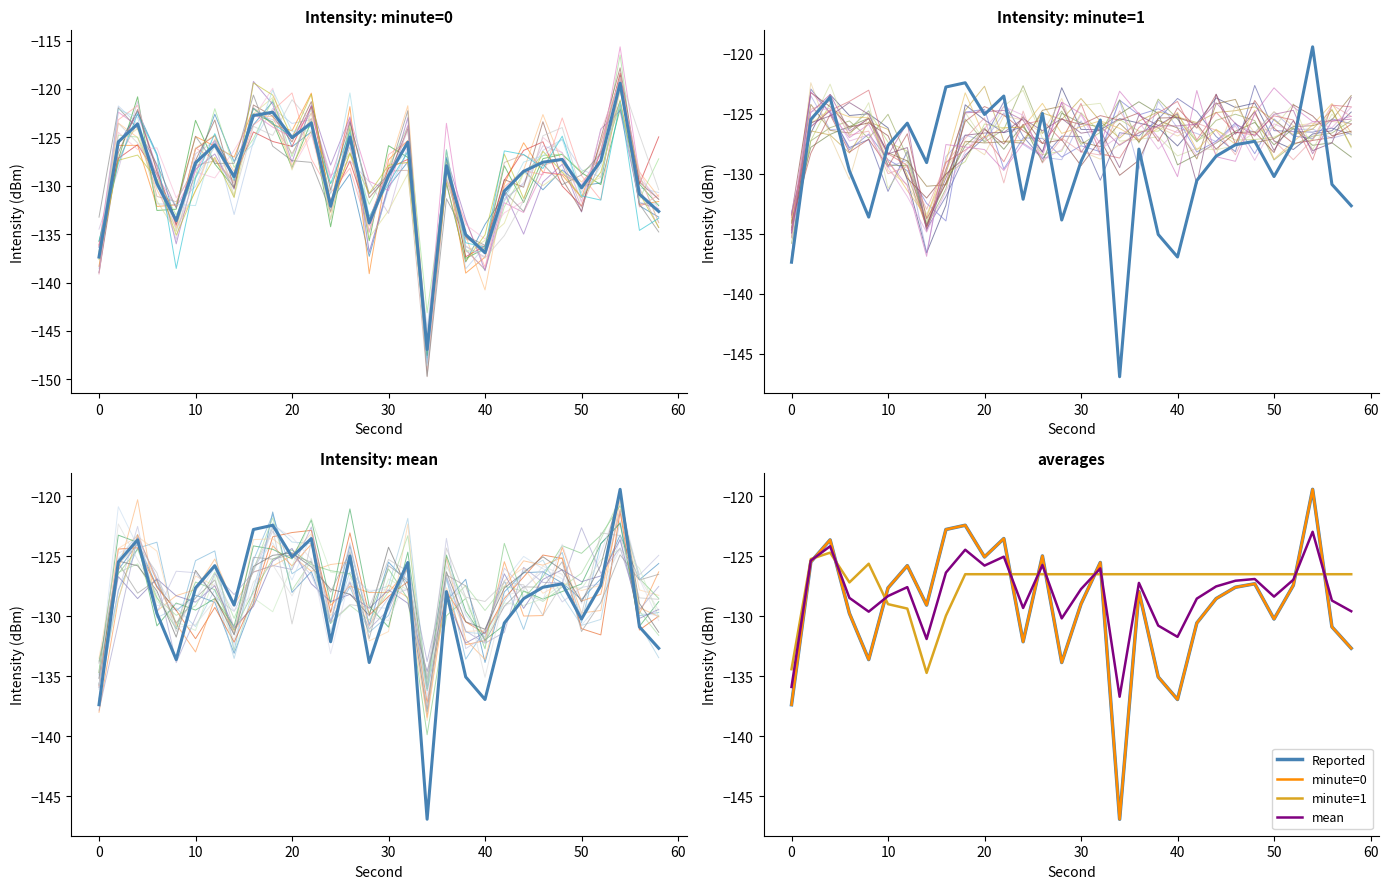

Reading left to right, list all the values displayed in this chart.

sim_0: -135.7	-126.1	-123.9	-127.5	-129.5	-128.2	-128.8	-133.1	-128.9	-121.3	-128.0	-126.3	-130.6	-124.1	-130.7	-125.5	-127.2	-136.2	-128.7	-126.9	-133.8	-128.0	-126.4	-126.3	-127.2	-128.6	-126.9	-123.2	-126.9	-125.6
Reported: -137.4	-125.5	-123.6	-129.7	-133.6	-127.6	-125.8	-129.1	-122.8	-122.4	-125.0	-123.5	-132.1	-125.0	-133.8	-129.0	-125.5	-146.9	-127.9	-135.0	-136.9	-130.6	-128.5	-127.6	-127.3	-130.2	-127.4	-119.4	-130.9	-132.7
minute=0: -137.4	-125.5	-123.6	-129.7	-133.6	-127.6	-125.8	-129.1	-122.8	-122.4	-125.0	-123.5	-132.1	-125.0	-133.8	-129.0	-125.5	-146.9	-127.9	-135.0	-136.9	-130.6	-128.5	-127.6	-127.3	-130.2	-127.4	-119.4	-130.9	-132.7
minute=1: -134.4	-125.2	-124.7	-127.2	-125.6	-129.0	-129.3	-134.7	-129.9	-126.5	-126.5	-126.5	-126.5	-126.5	-126.5	-126.5	-126.5	-126.5	-126.5	-126.5	-126.5	-126.5	-126.5	-126.5	-126.5	-126.5	-126.5	-126.5	-126.5	-126.5
mean: -135.9	-125.3	-124.2	-128.5	-129.6	-128.3	-127.6	-131.9	-126.3	-124.4	-125.8	-125.0	-129.3	-125.7	-130.2	-127.7	-126.0	-136.7	-127.2	-130.8	-131.7	-128.5	-127.5	-127.0	-126.9	-128.4	-126.9	-122.9	-128.7	-129.6